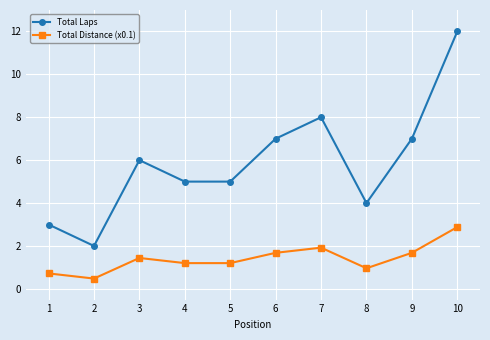

What is the sum of all Total Laps values?

59.0